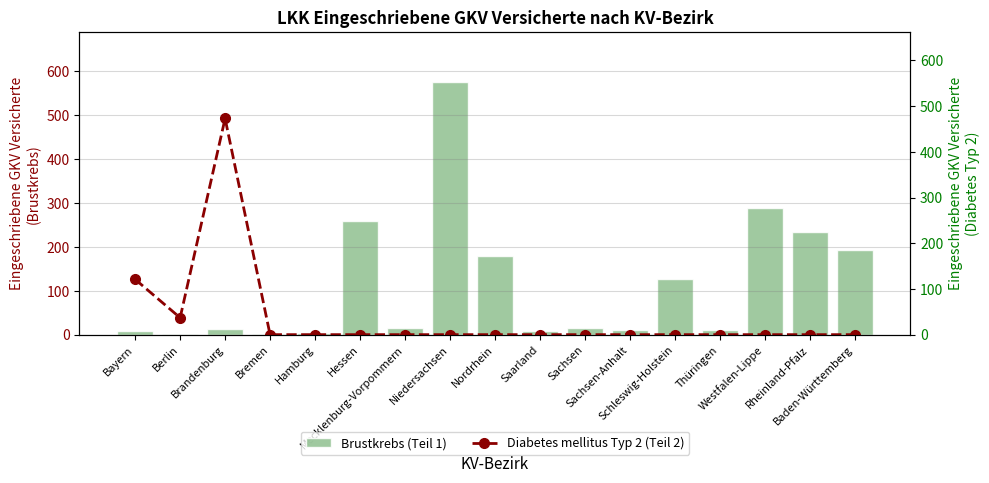

How many values in the Diabetes mellitus Typ 2 (Teil 2) series exceed 0?

3